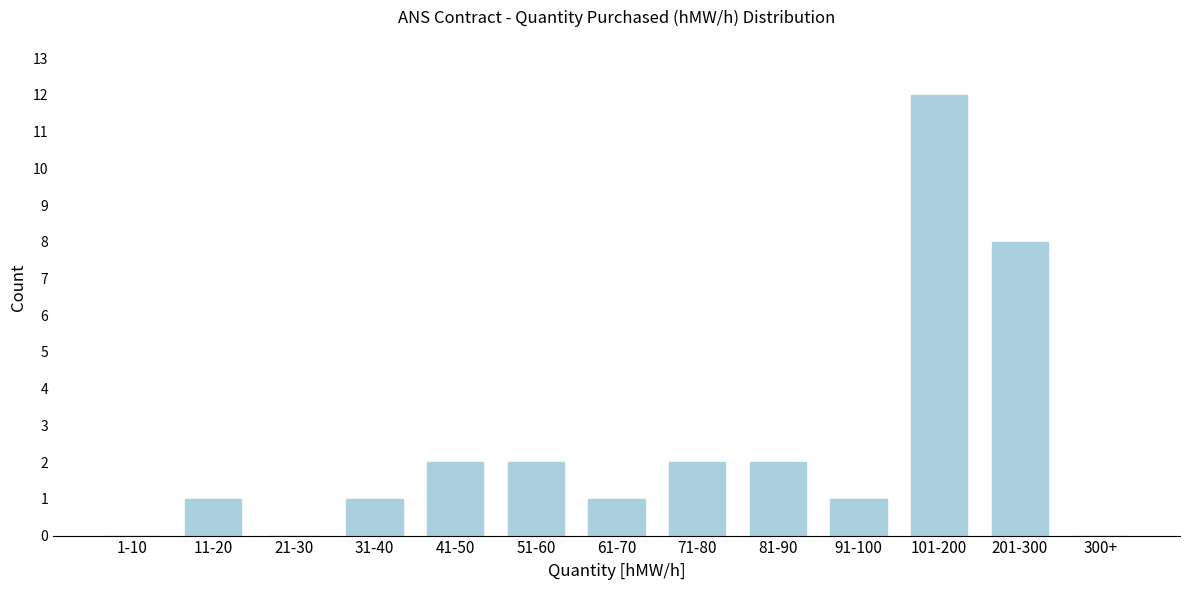

Reading left to right, what are all the values shown in this chart?

1-10=0	11-20=1	21-30=0	31-40=1	41-50=2	51-60=2	61-70=1	71-80=2	81-90=2	91-100=1	101-200=12	201-300=8	300+=0